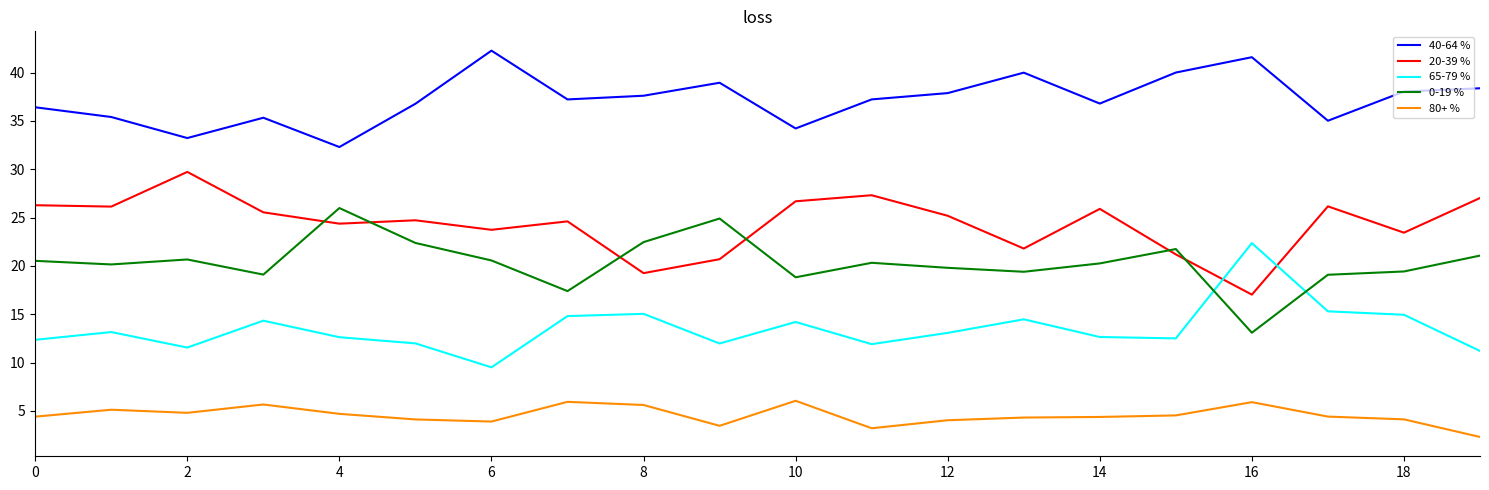

True or false: 65-79 % and 20-39 % intersect in this chart.

True